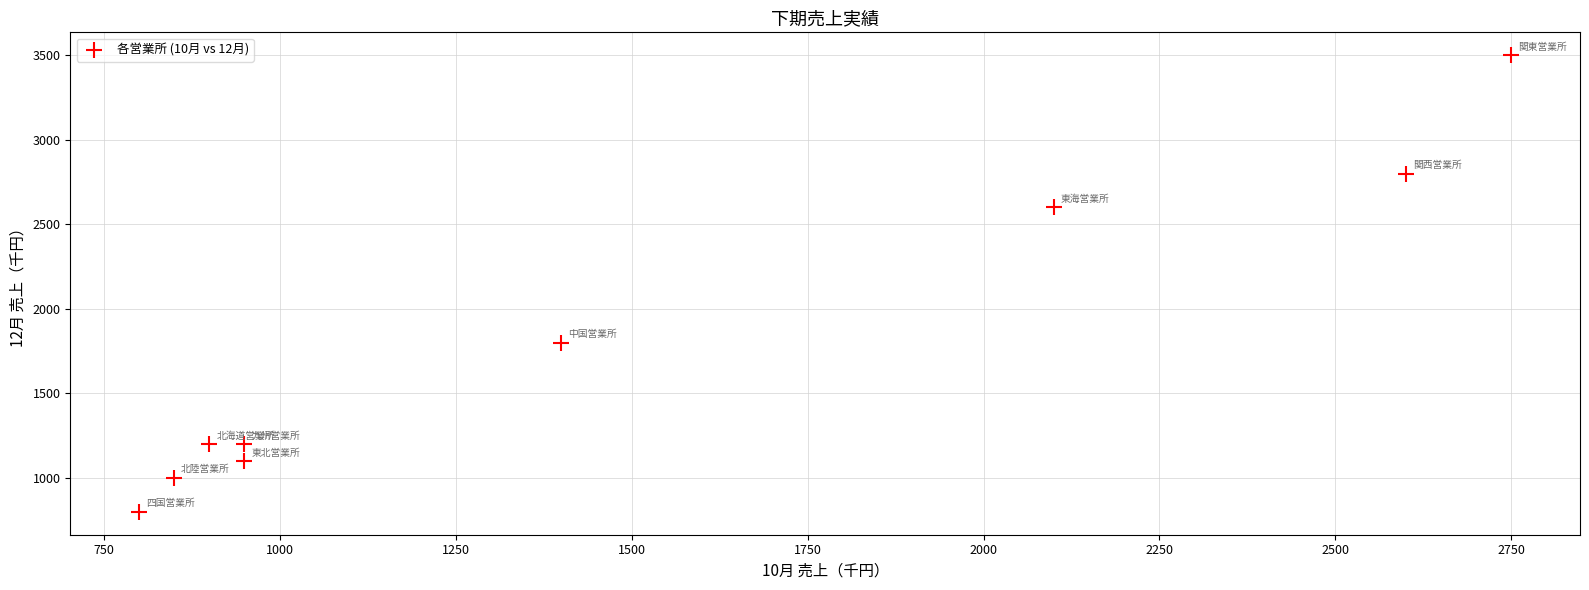

What is the average X value?

1478